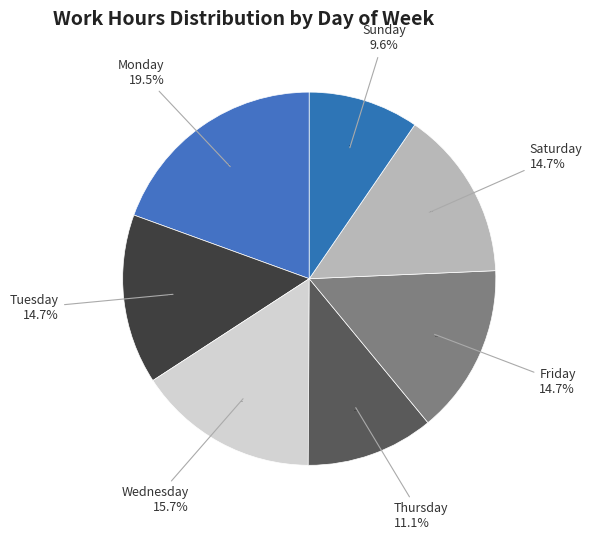

What is the smallest slice in the pie chart?

Sun